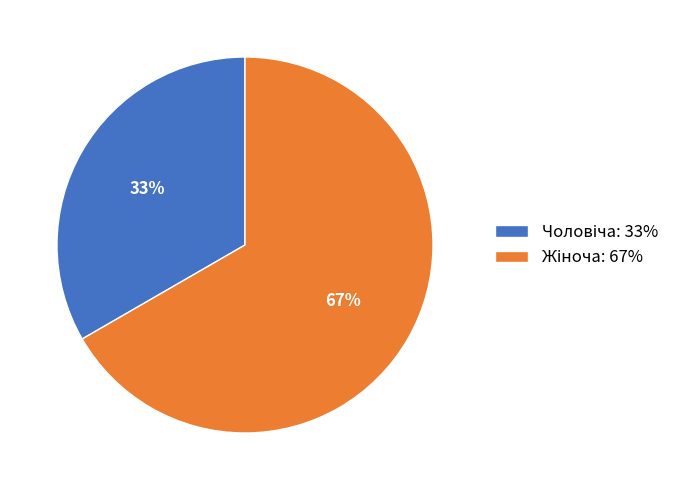

Is there a majority slice in this chart?

Yes